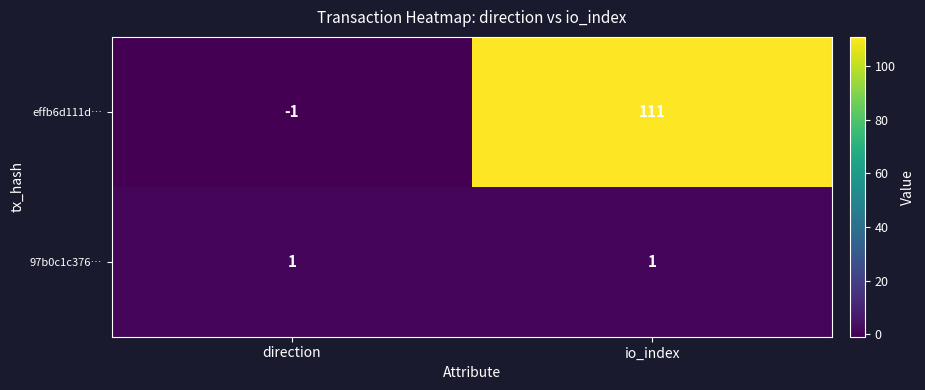

How many distinct data groups are displayed?

2